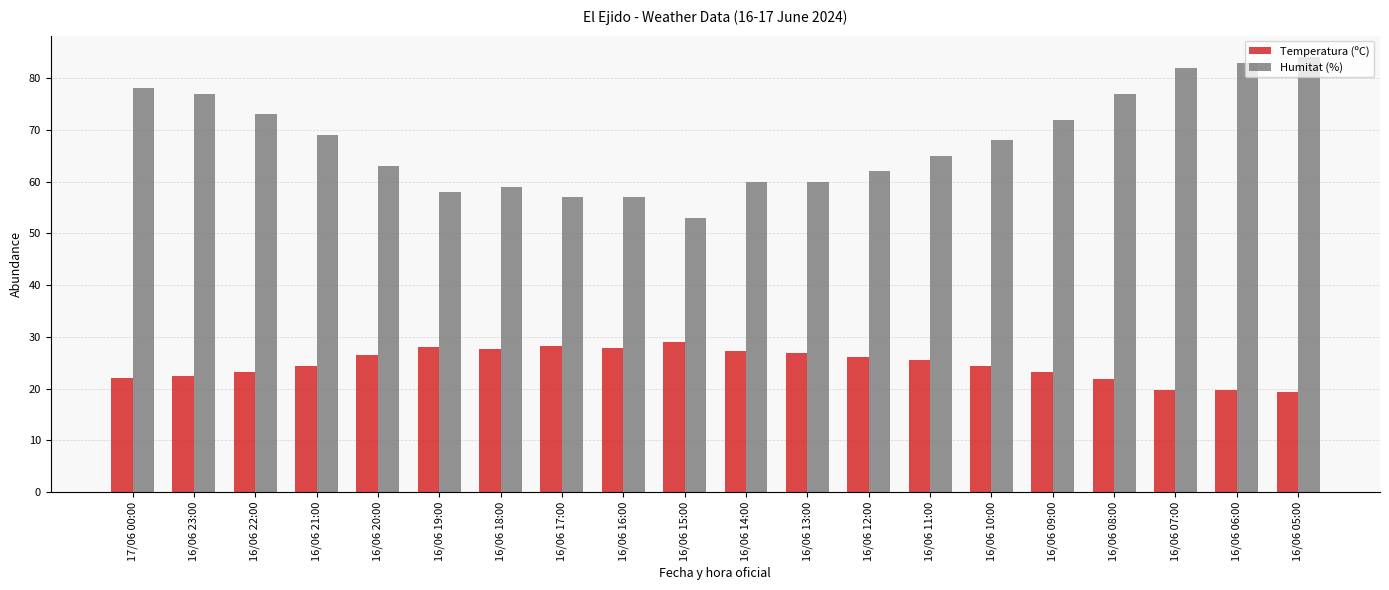

List the series in order of their peak value, lowest first.

Temperatura (ºC), Humitat (%)